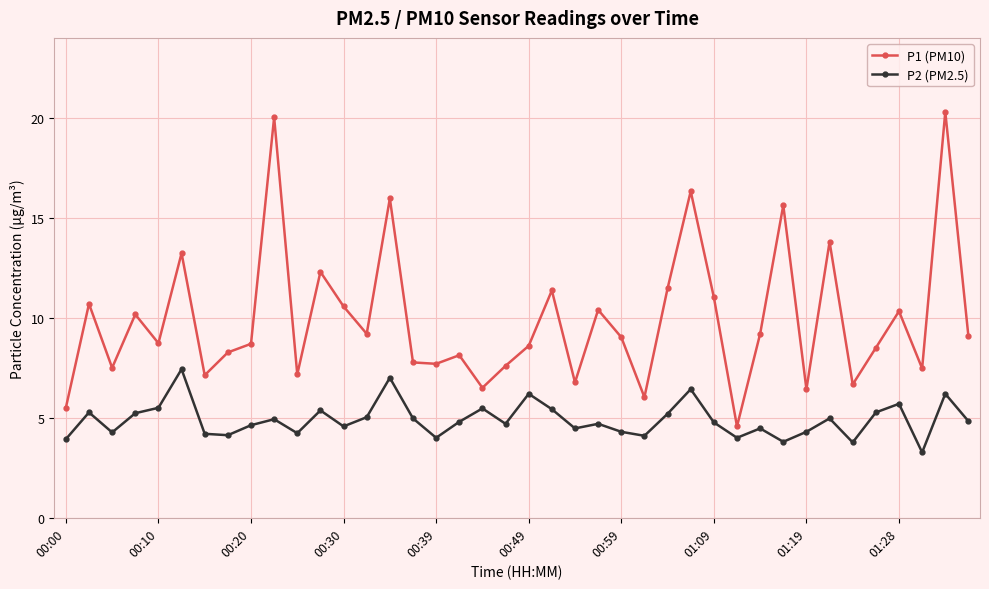

True or false: P2 (PM2.5) and P1 (PM10) cross at least once.

False